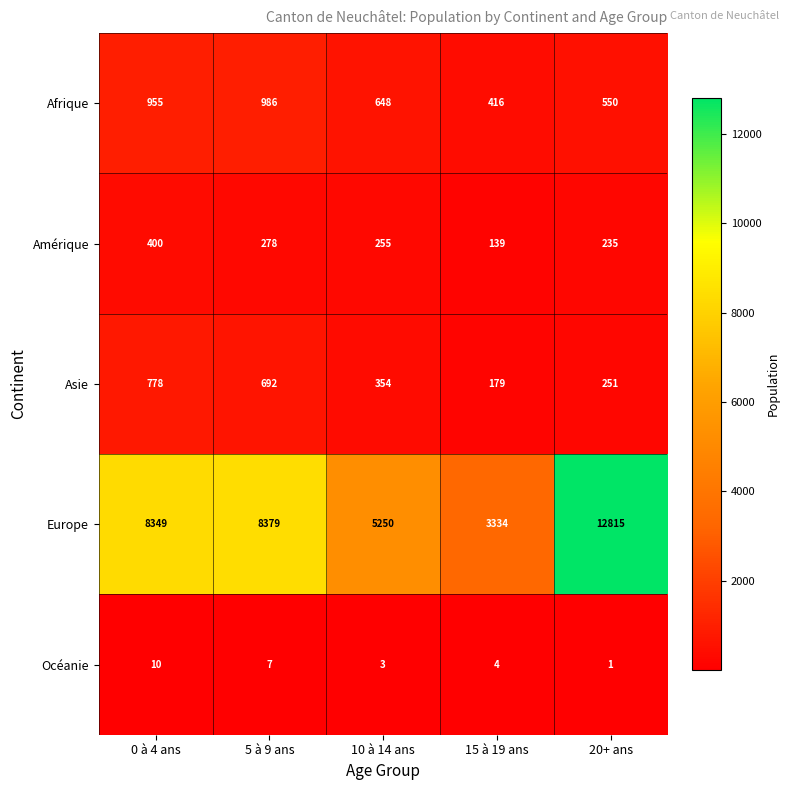

What is the total value across all series at 20+ ans?

13852